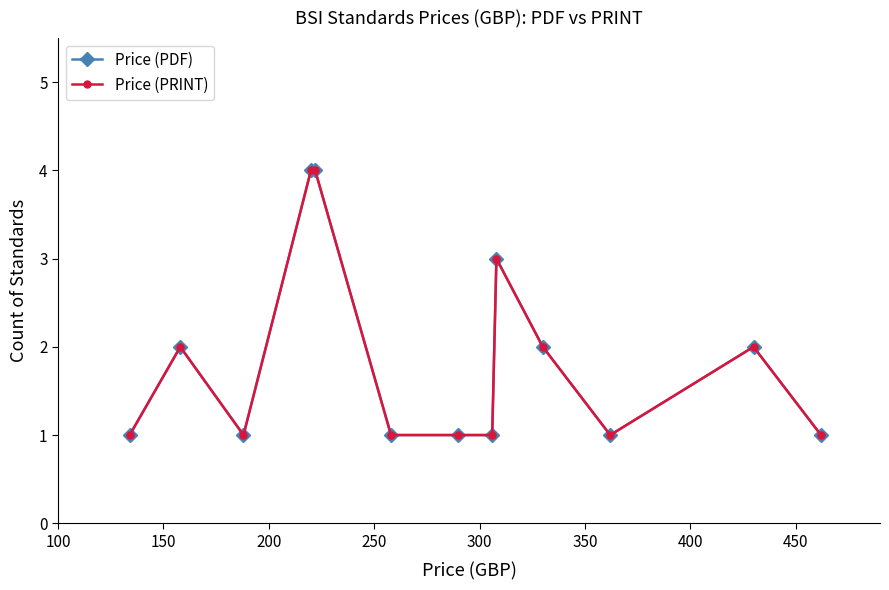

Does the chart display data point markers on the line(s)?

Yes